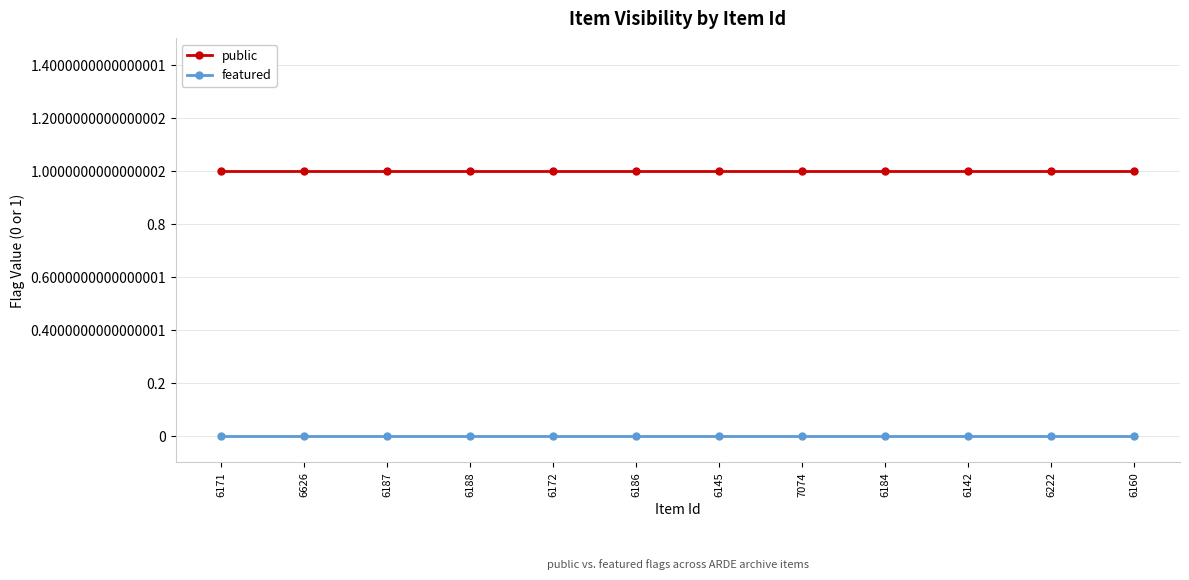

Reading left to right, extract all data points from this chart.

public: 1	1	1	1	1	1	1	1	1	1	1	1
featured: 0	0	0	0	0	0	0	0	0	0	0	0